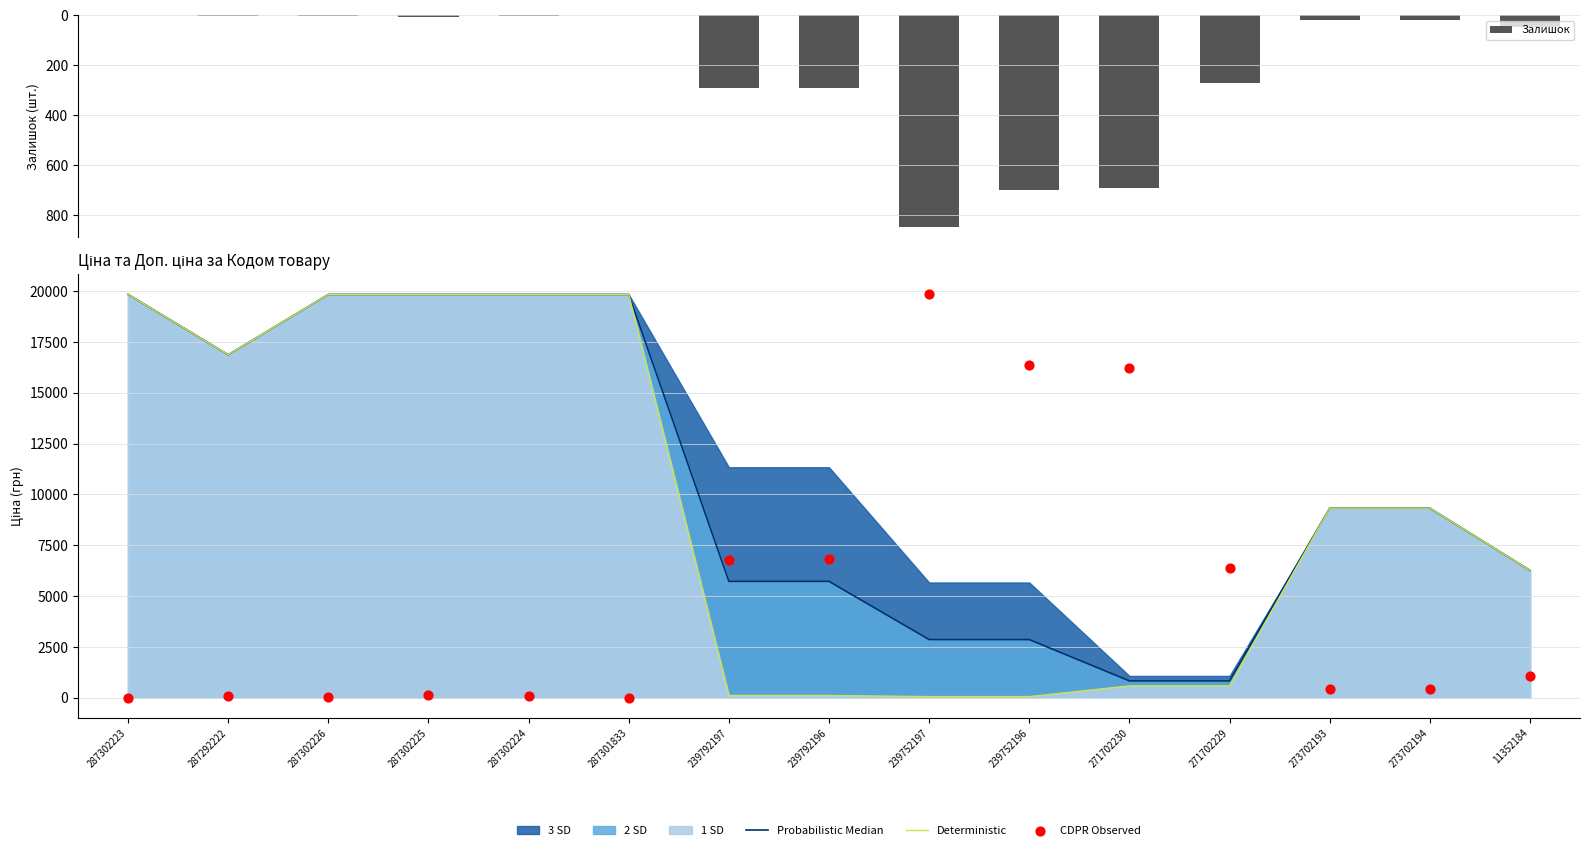

Which series reaches the maximum Y coordinate?

Probabilistic Median